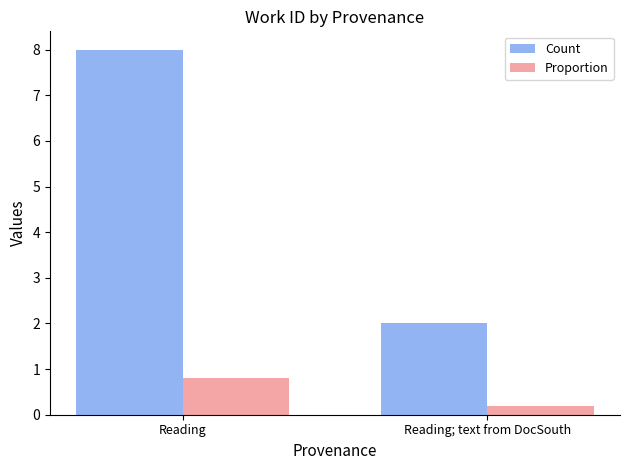

At how many categories does at least one series exceed 3?

1